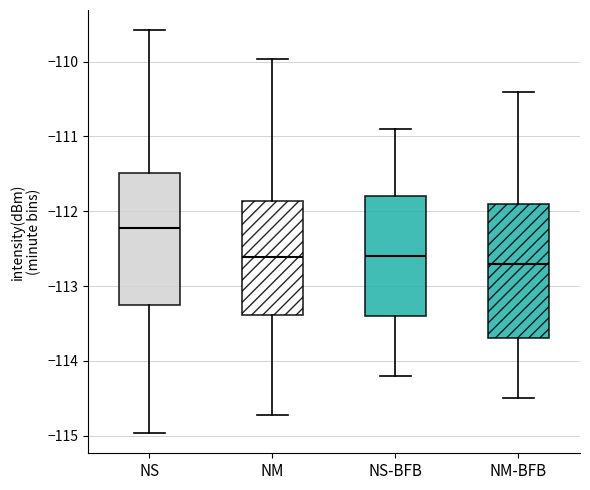

Reading left to right, transcribe this box plot: for each box, give where its median line is, the range the box spans, and where its two whiskers end, as read against the y-axis. The values are not printed on the chart, so give them approximately, as read against the axis.

NS: median -112.2, box -113.3 to -111.5, whiskers -115.0 to -109.6
NM: median -112.6, box -113.4 to -111.9, whiskers -114.7 to -110.0
NS-BFB: median -112.6, box -113.4 to -111.8, whiskers -114.2 to -110.9
NM-BFB: median -112.7, box -113.7 to -111.9, whiskers -114.5 to -110.4